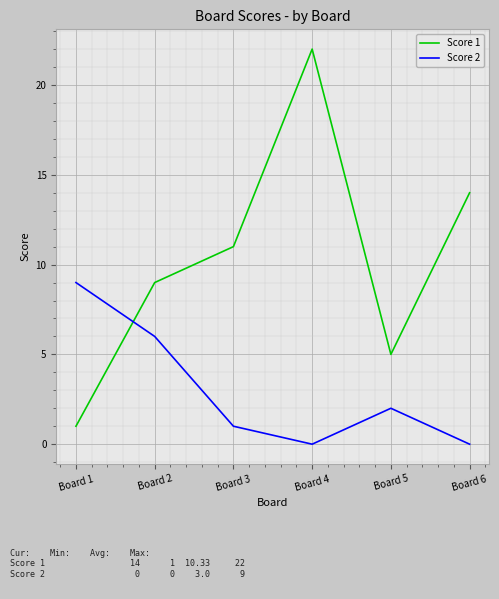

Where is the first local minimum for Score 1?

Board 5